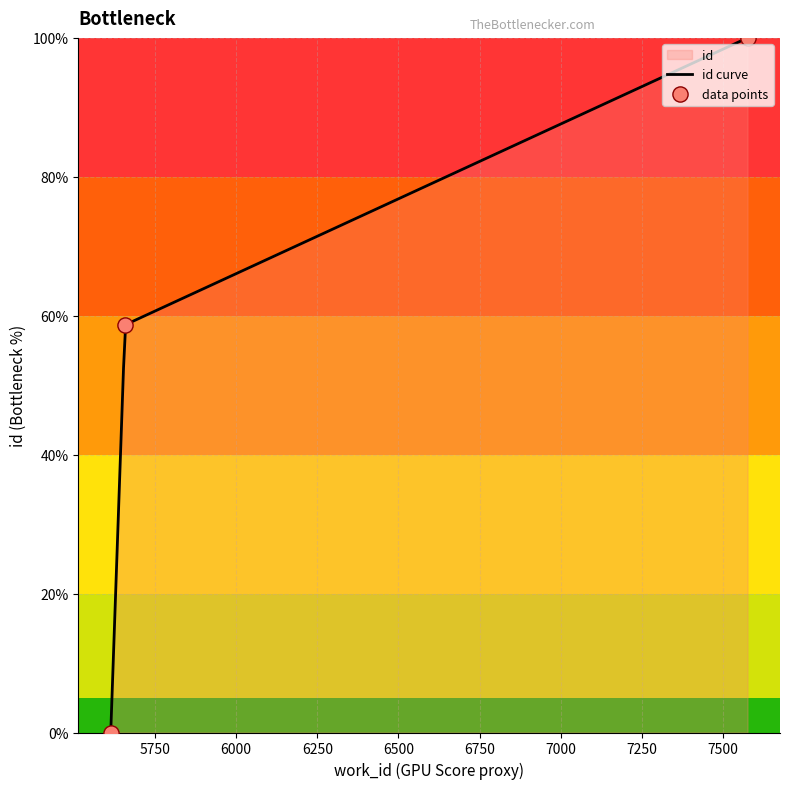

What is the change in value from 5614 to 7575?

+100.0